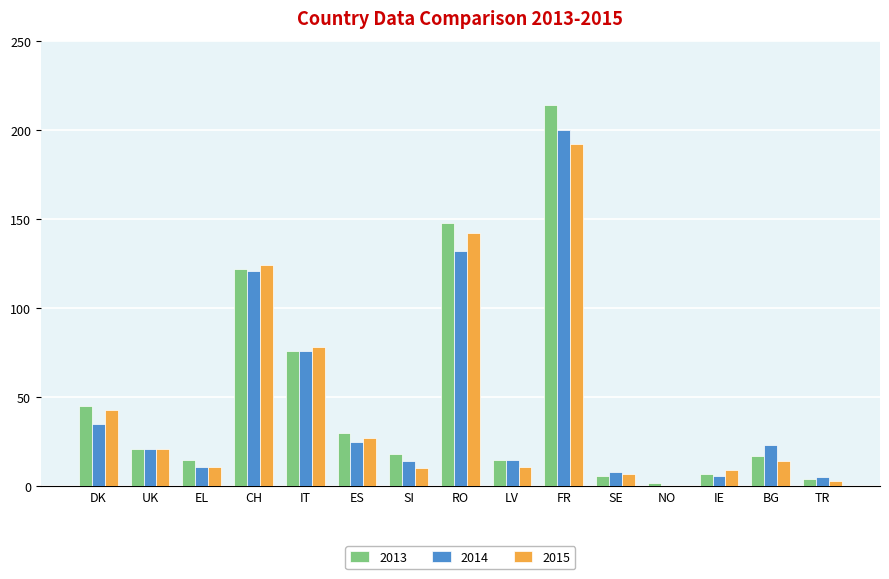

What is the approximate value of 2015 at UK?

21